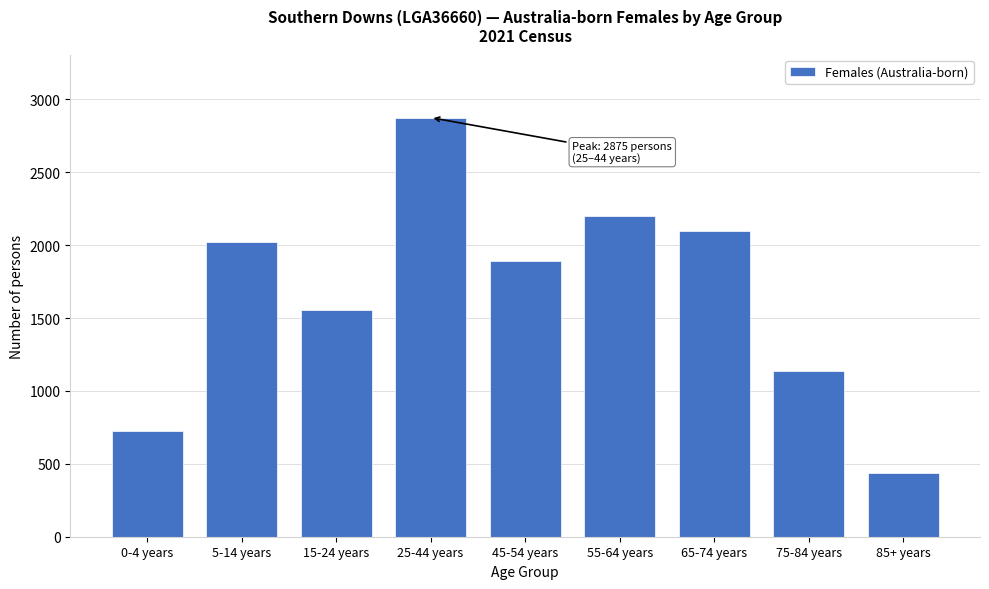

Reading left to right, list all the values displayed in this chart.

727	2022	1557	2875	1893	2202	2099	1138	438